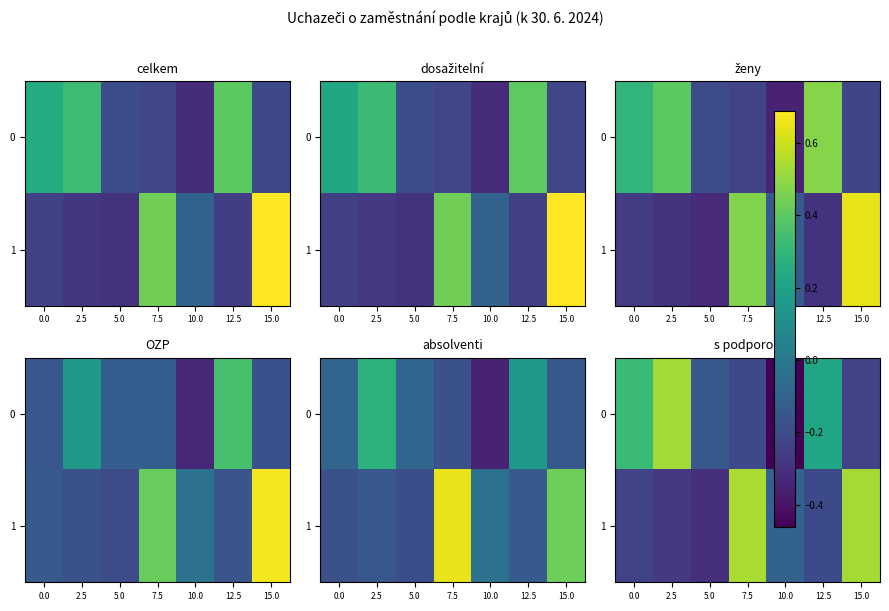

Is the value of 0 at 2.5 greater than the value of 1 at 5.0?

Yes